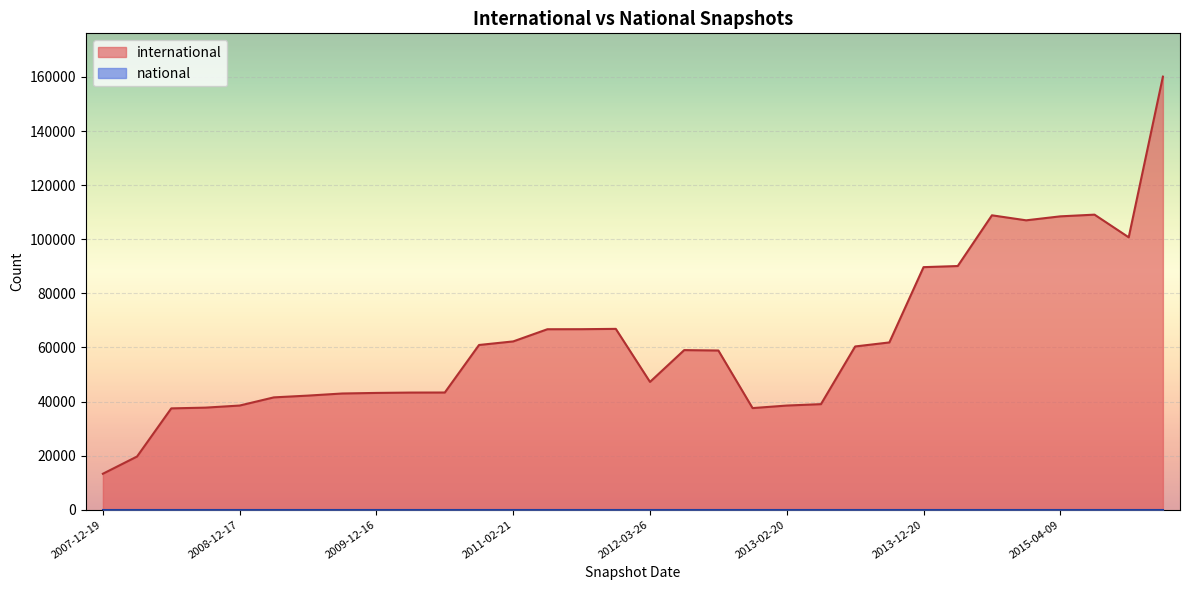

How many lines are shown in the chart?

2